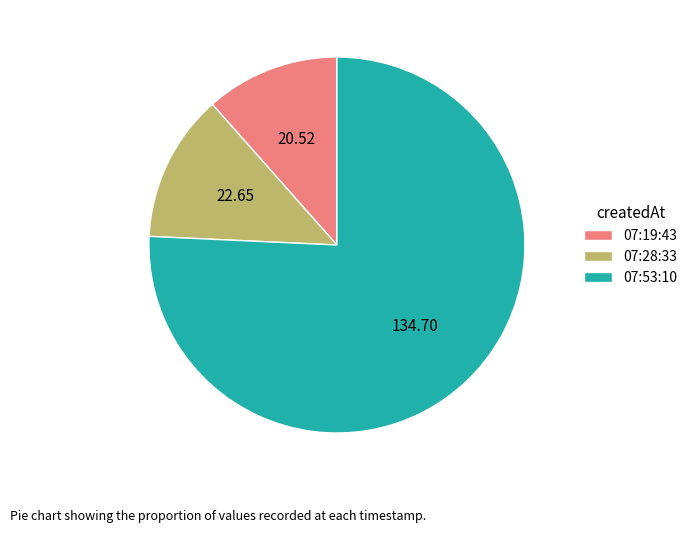

How many segments does this pie chart have?

3